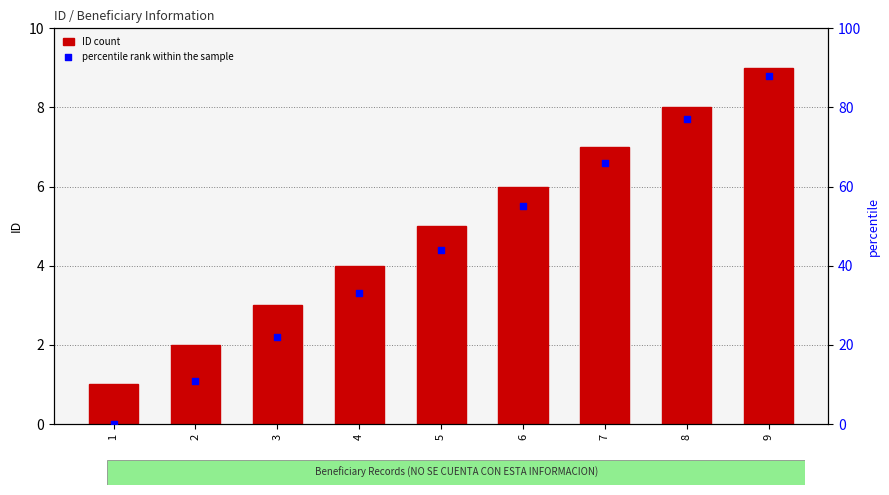

Which series has the largest total across all categories?

percentile rank within the sample